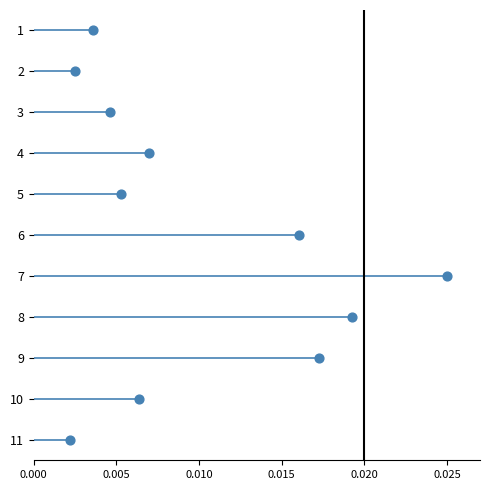

What is the average Y value?

6